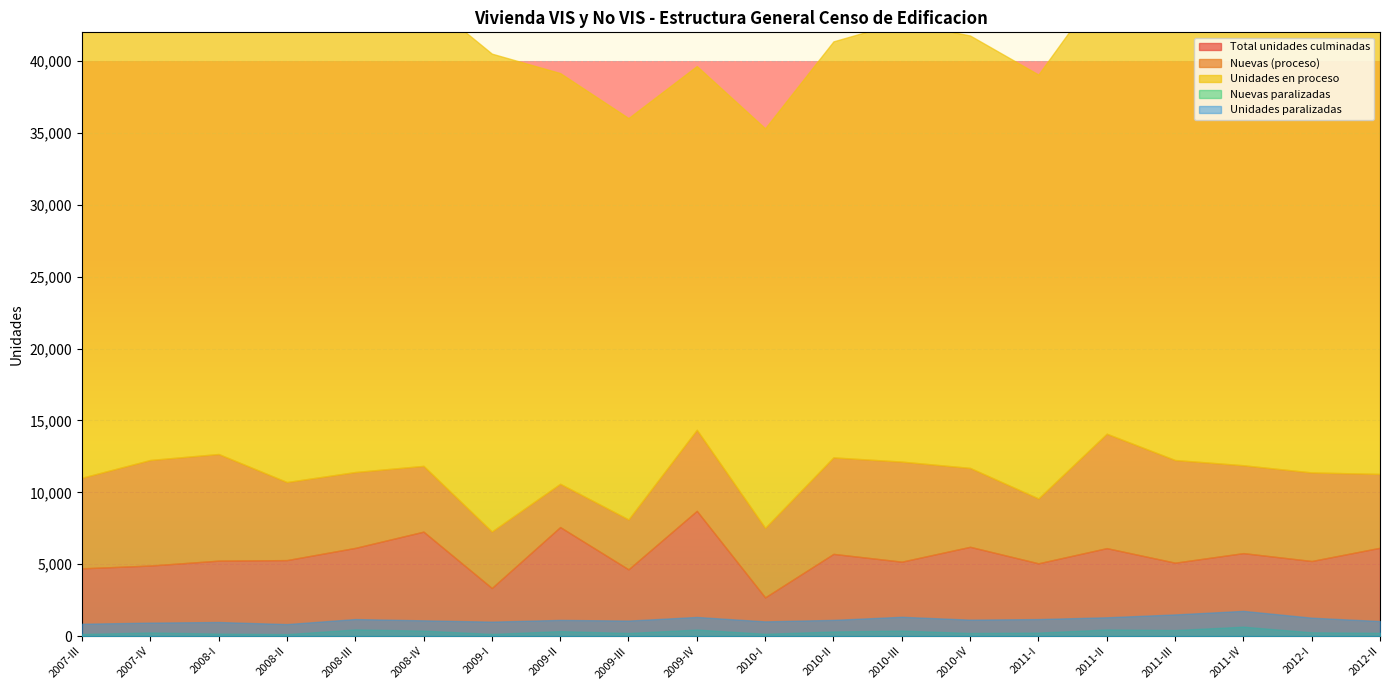

True or false: Nuevas paralizadas has more than 2 interior local peaks.

True